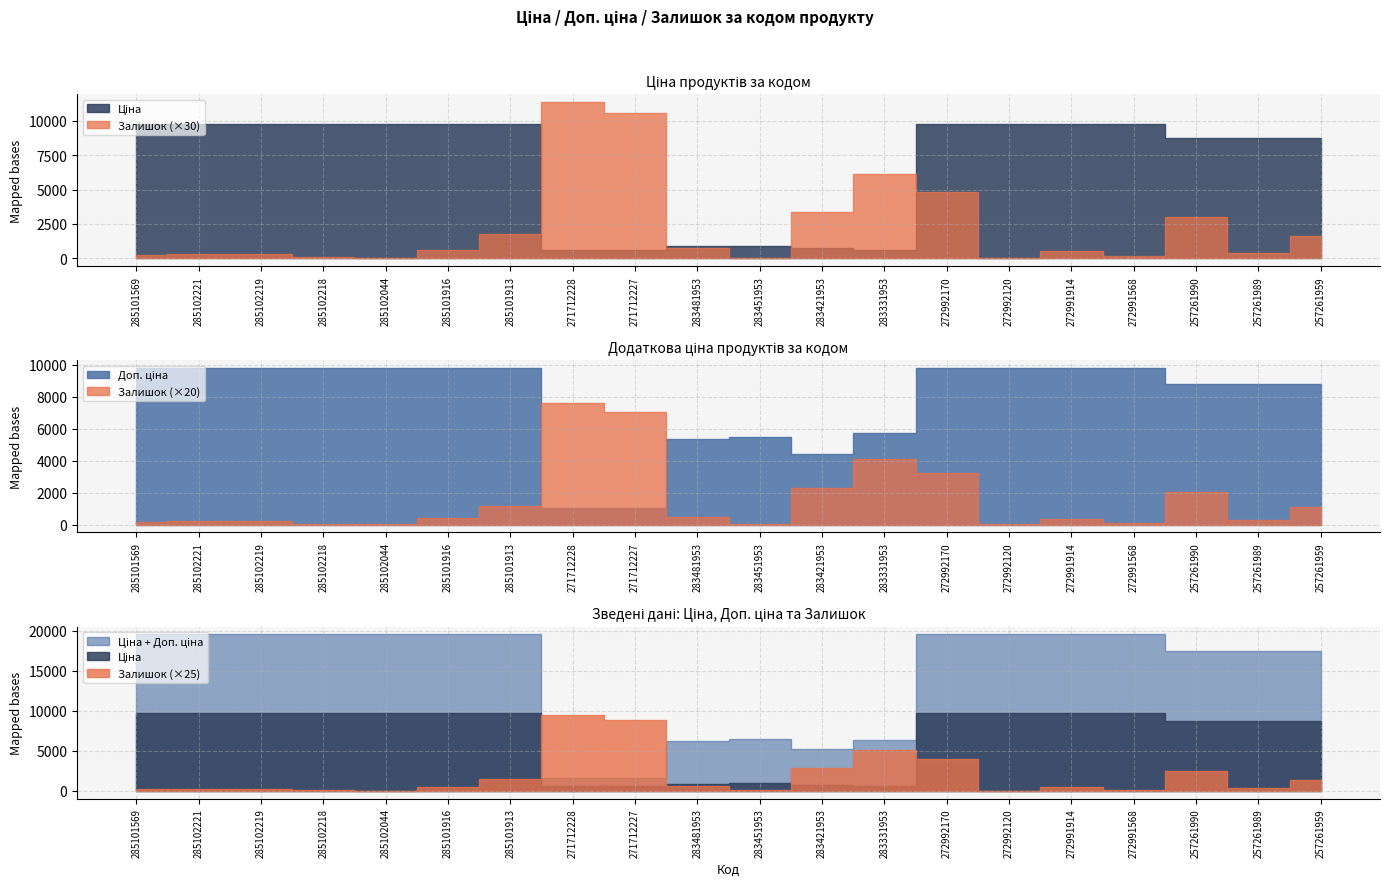

What is the value of the Ціна point at the 18th from the left?

8755.5